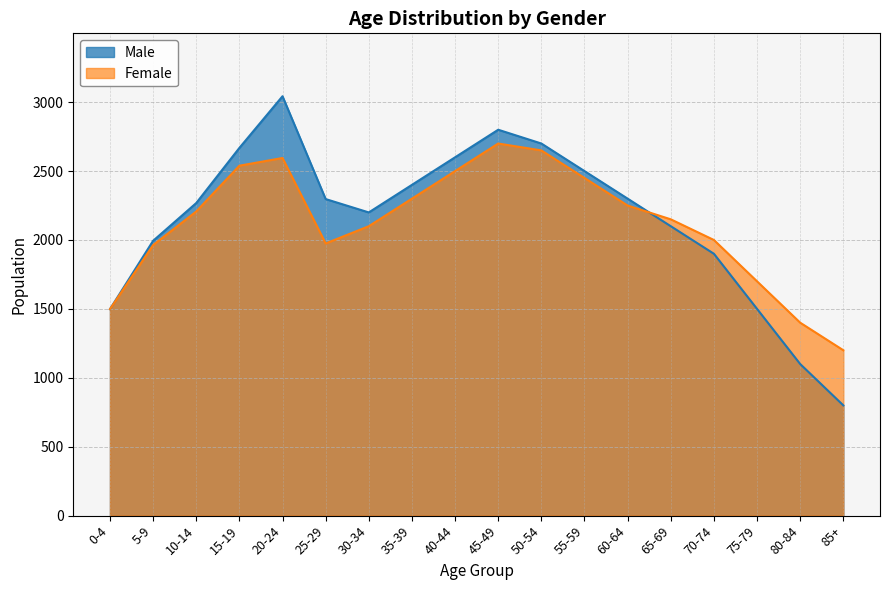

After their last crossing, which series has the higher values: Female or Male?

Female